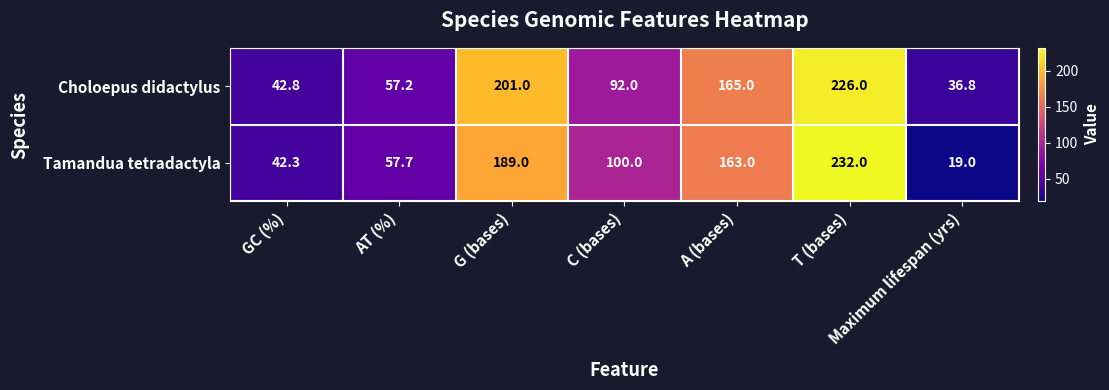

Which label corresponds to the smallest value in the chart?

Maximum lifespan (yrs)